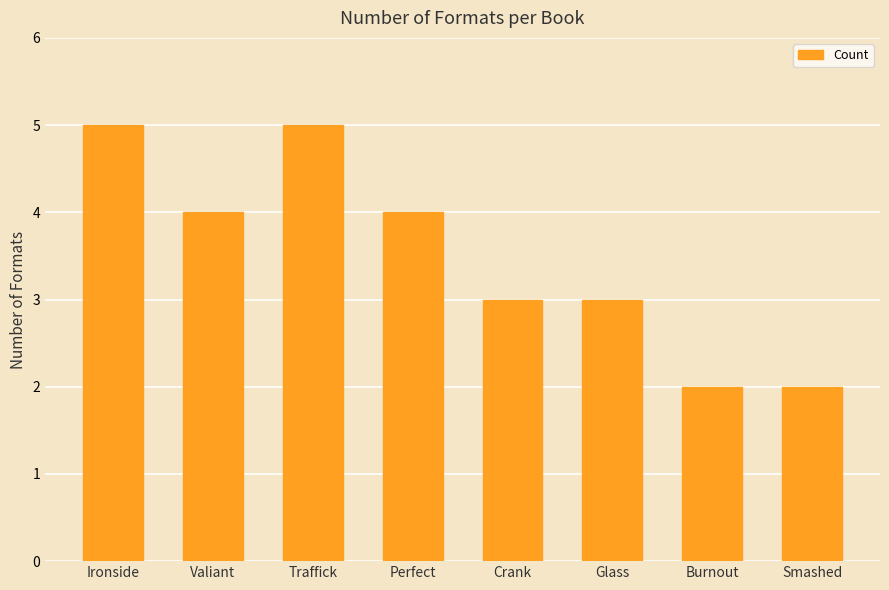

Reading left to right, extract all data points from this chart.

Ironside=5	Valiant=4	Traffick=5	Perfect=4	Crank=3	Glass=3	Burnout=2	Smashed=2